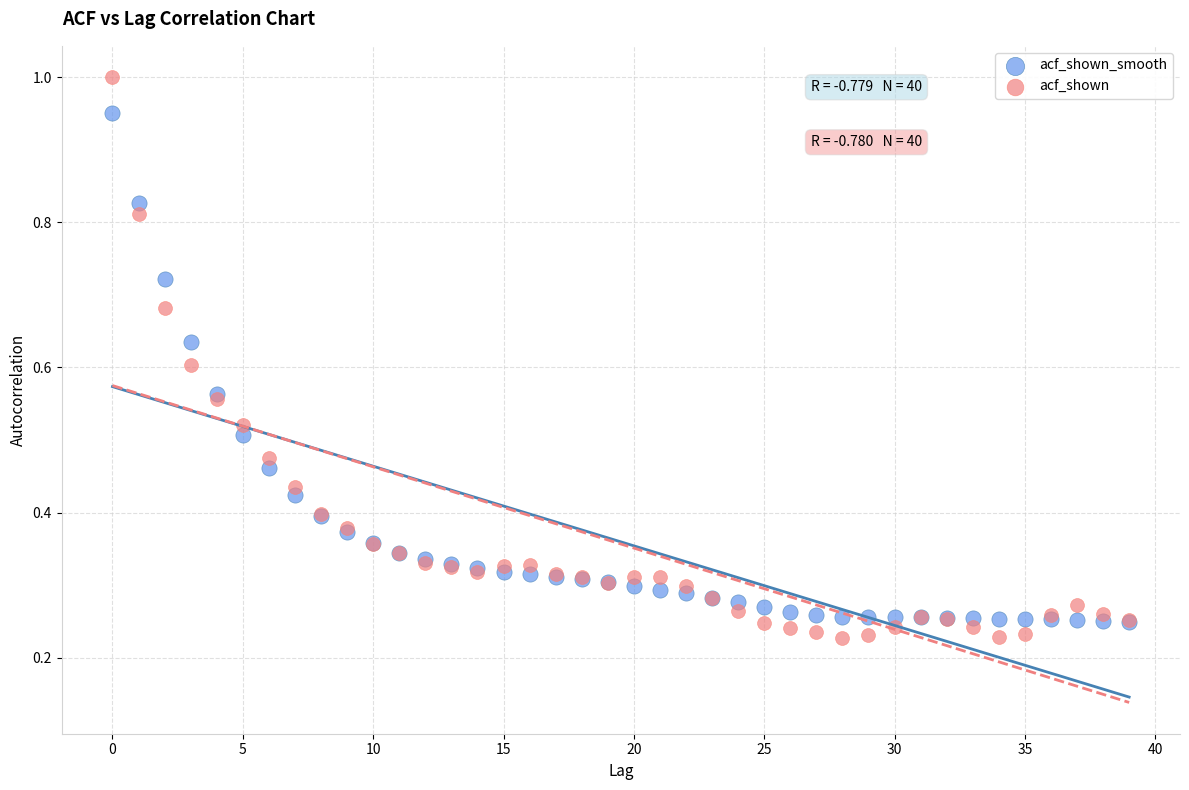

Which series reaches the minimum Y coordinate?

acf_shown